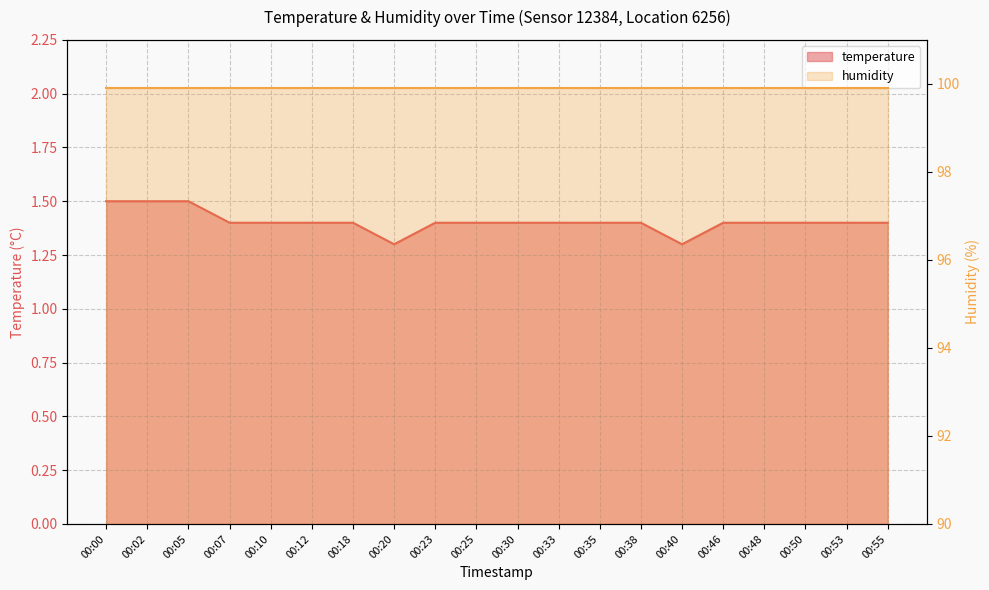

Approximately how many times larger is the value at 00:38 compared to 00:00?

0.9